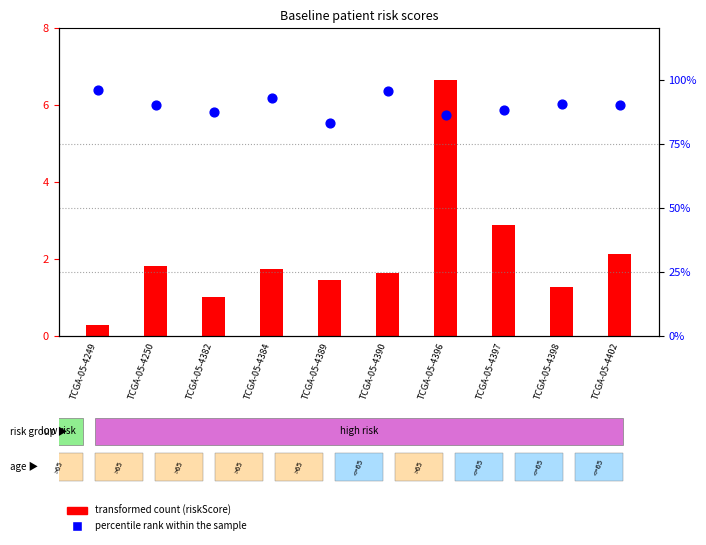

What is the total value across all series at TCGA-05-4402?

3.0